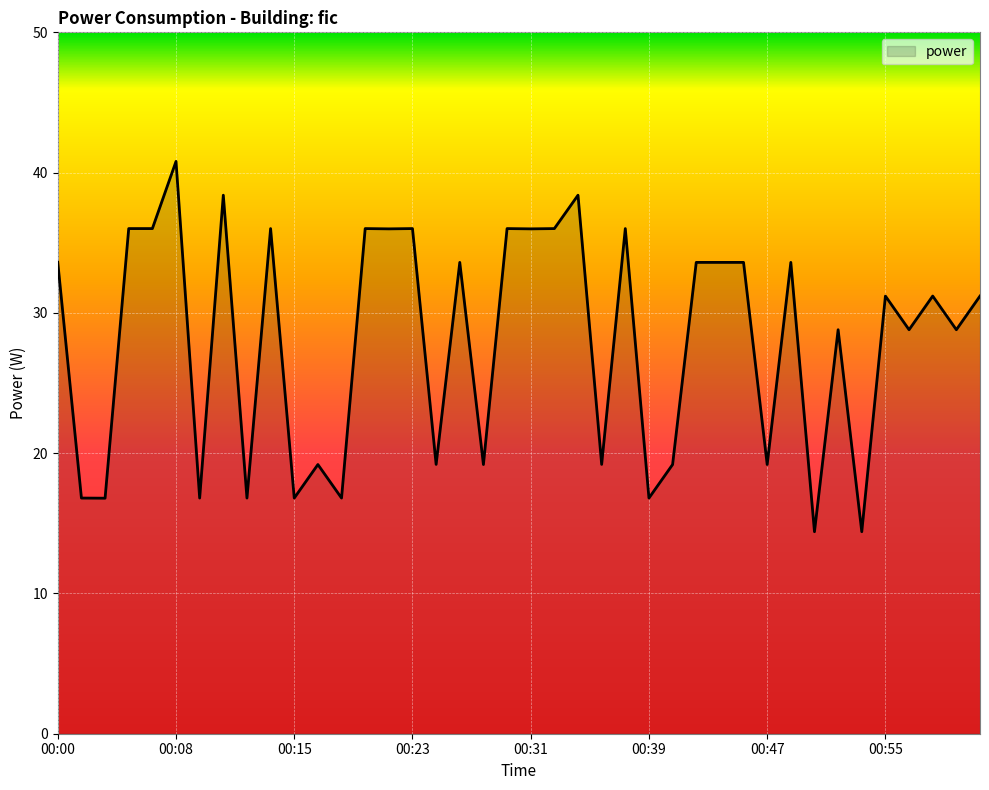

Does the chart display data point markers on the line(s)?

No